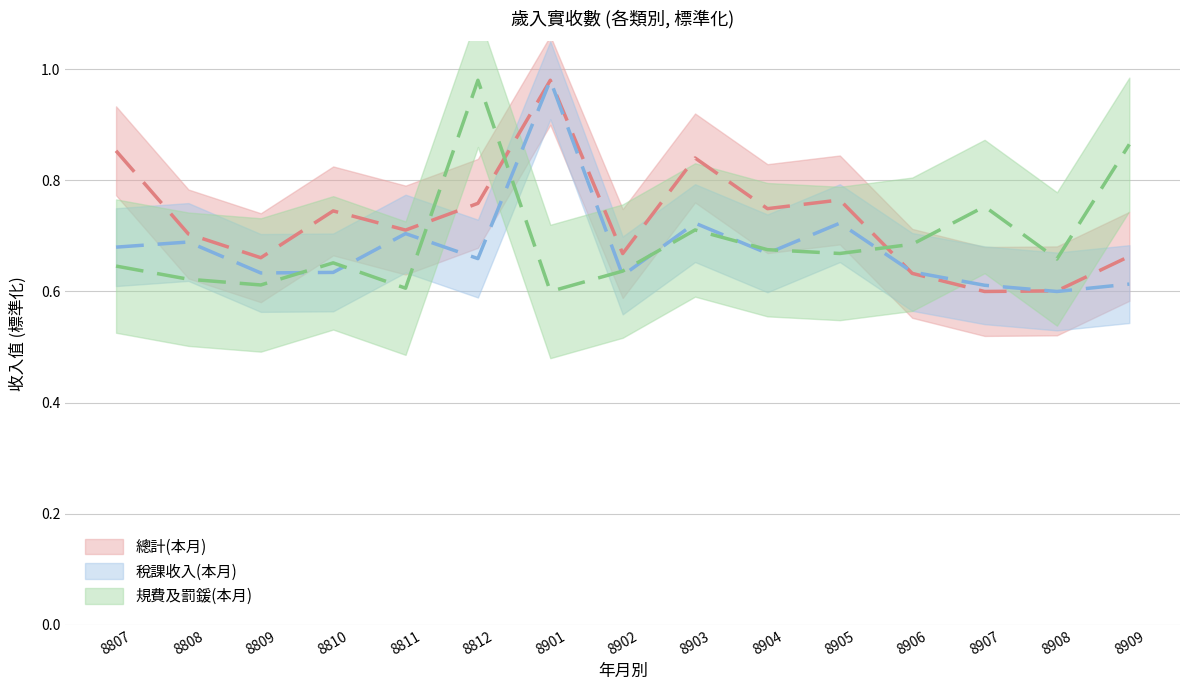

How many lines are shown in the chart?

3